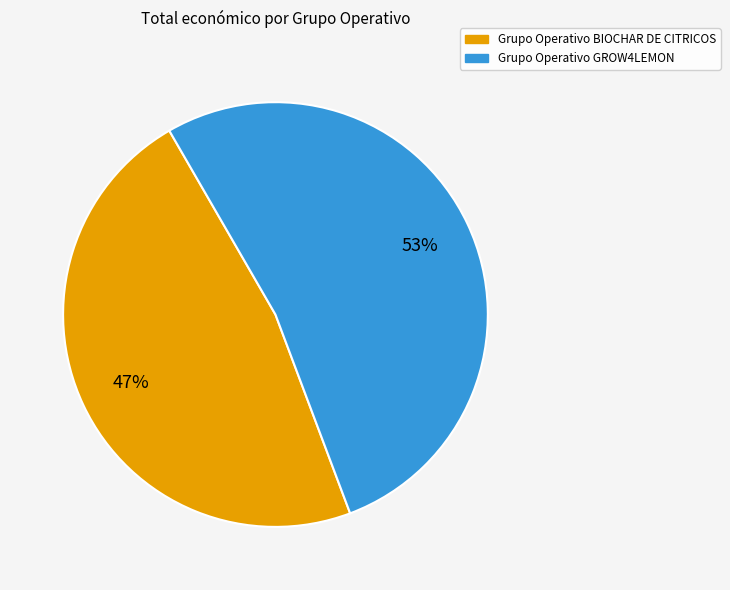

The Grupo Operativo BIOCHAR DE CITRICOS slice represents 47% of the pie. True or false?

True